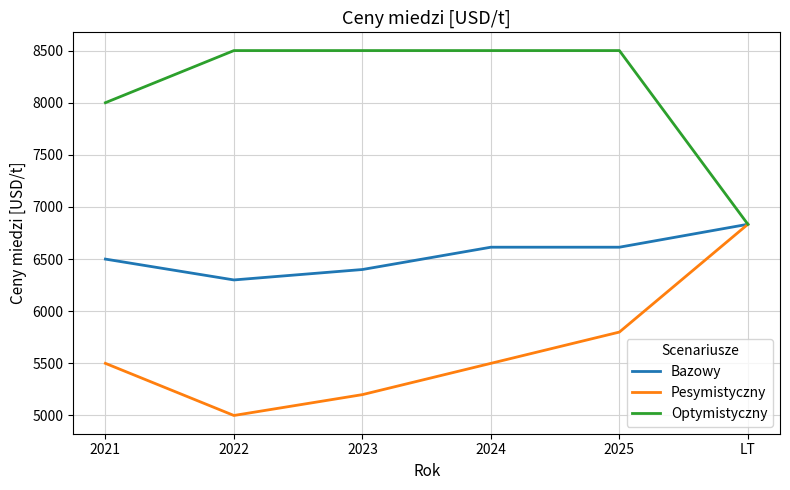

What is the difference between the highest and lowest values at 2021?

2500